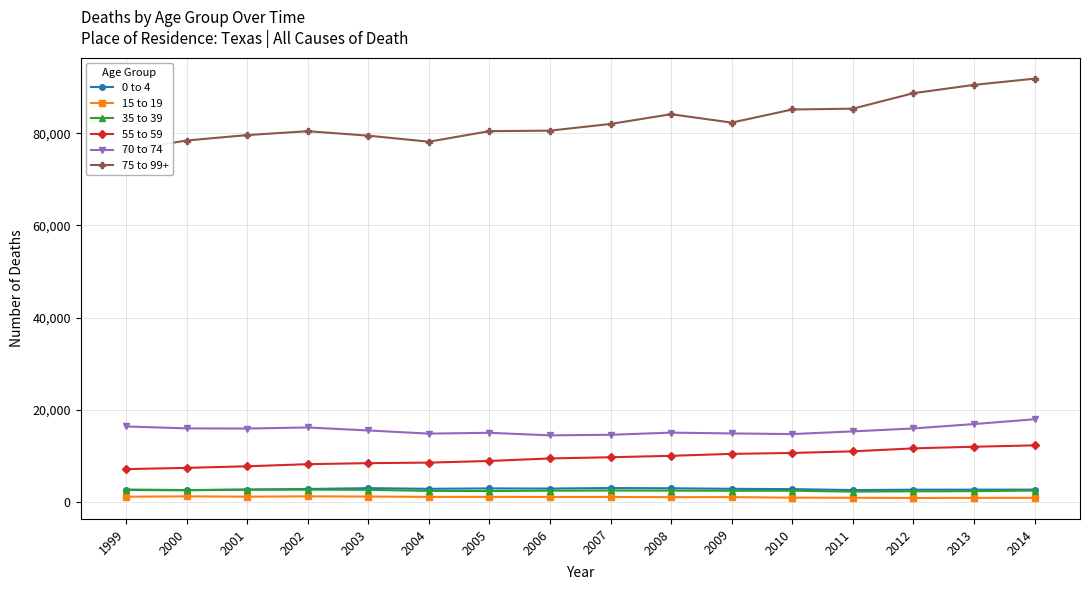

The 70 to 74 series shows 4715 at 2014. True or false?

False